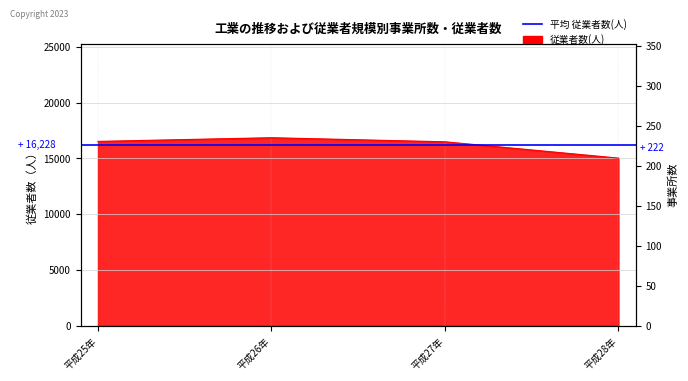

What is the sum of the 従業者数 values at 平成28年 and 平成27年?

31525